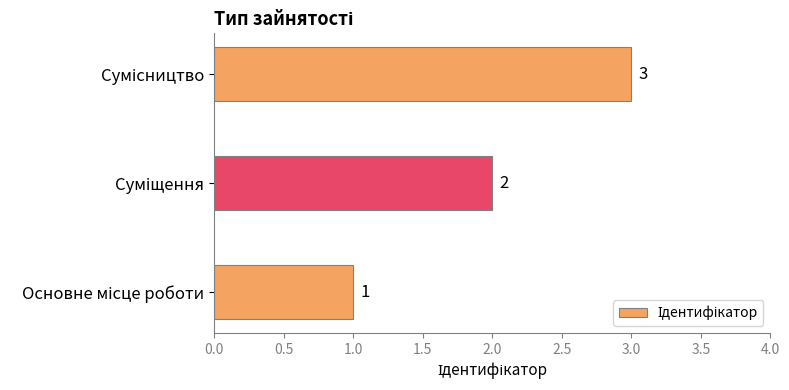

Count the values in the range 1 to 3.

3